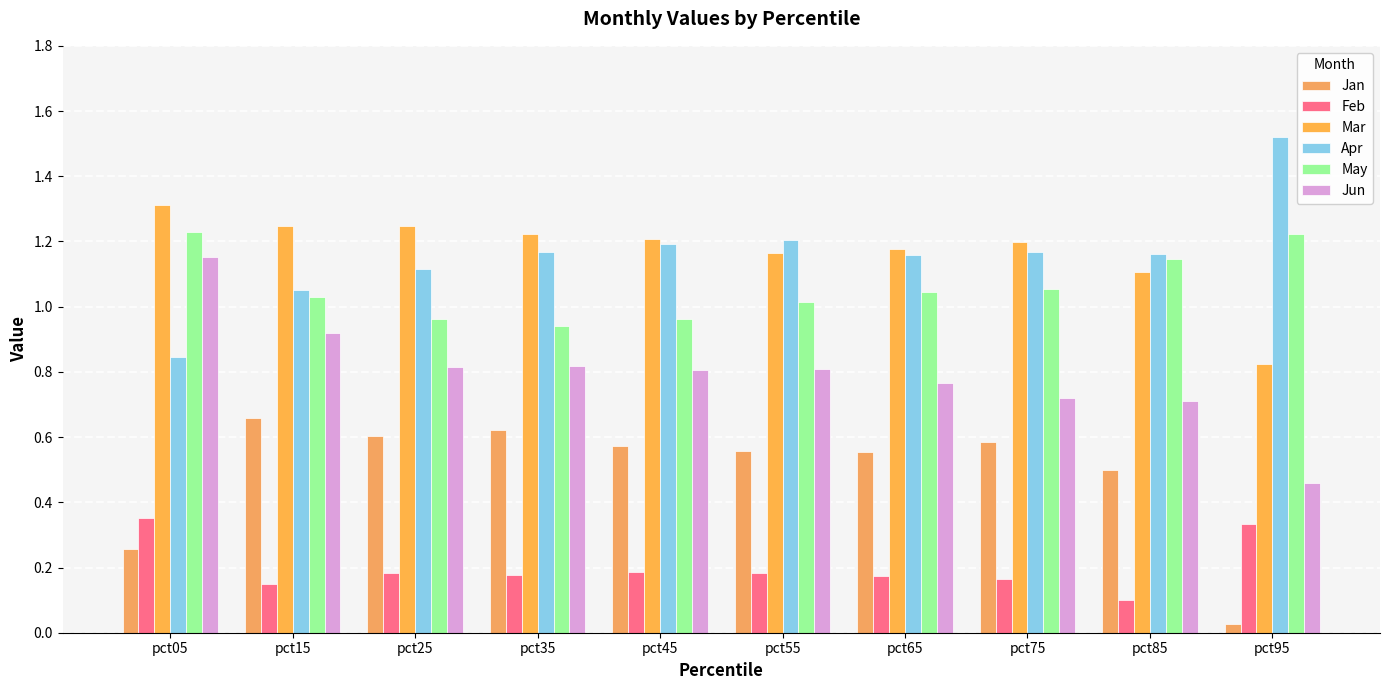

Which category has the lowest value in the Jun series?

pct95